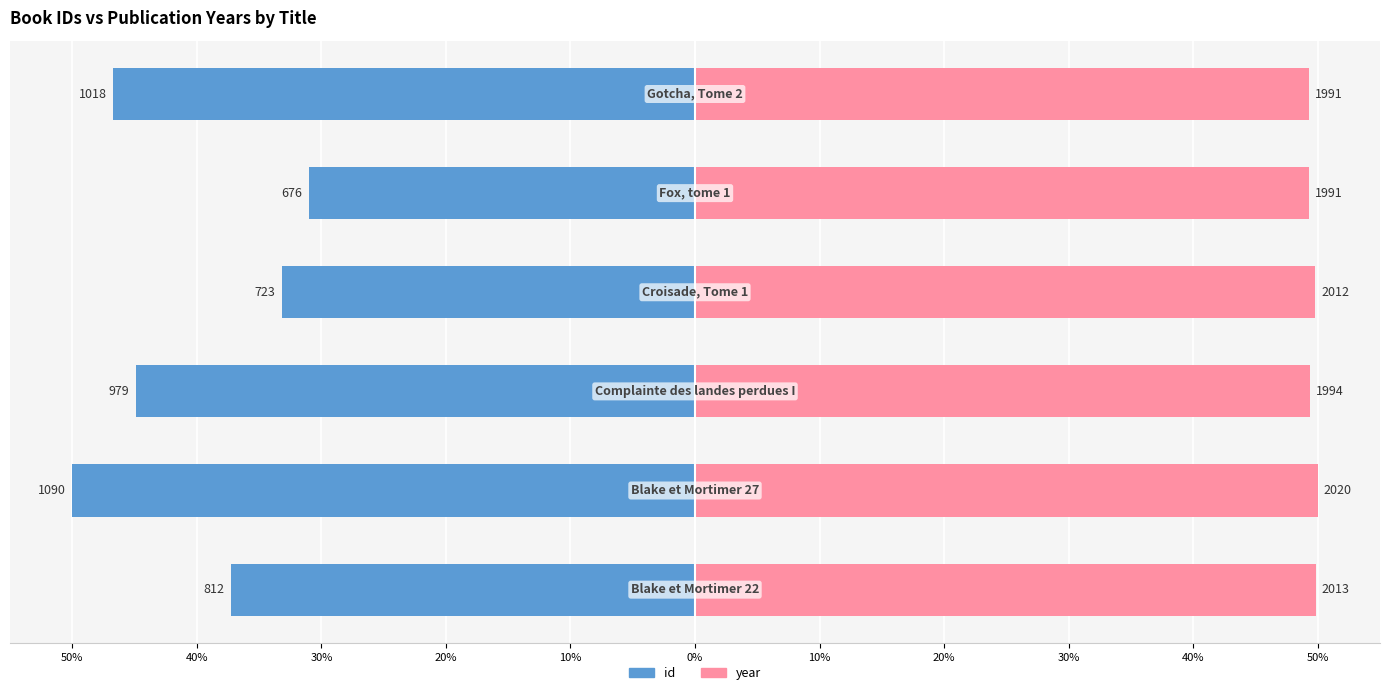

How many data points does each series have?

6